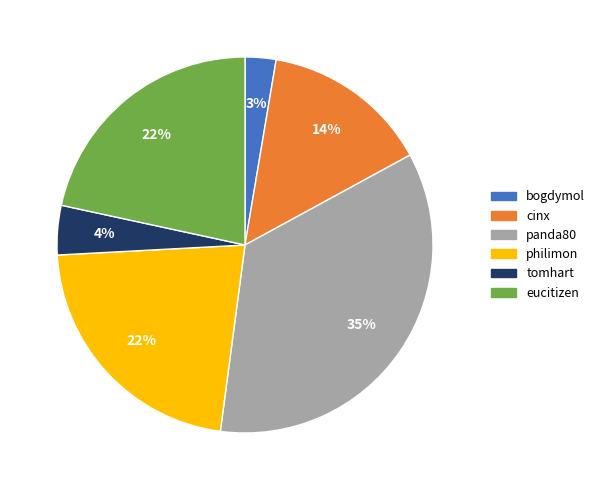

Does eucitizen account for over 50% of the chart?

No